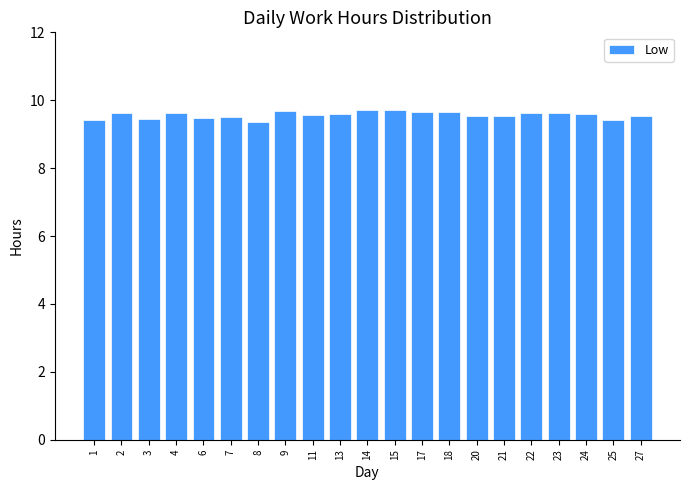

Count the values in the range 9 to 10.

21